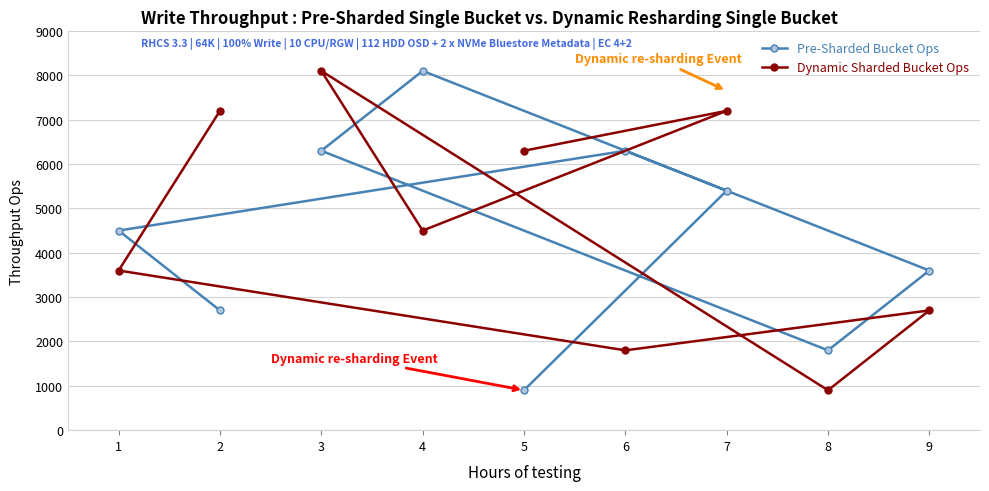

How many times do Dynamic Sharded Bucket Ops and Pre-Sharded Bucket Ops cross each other?

4